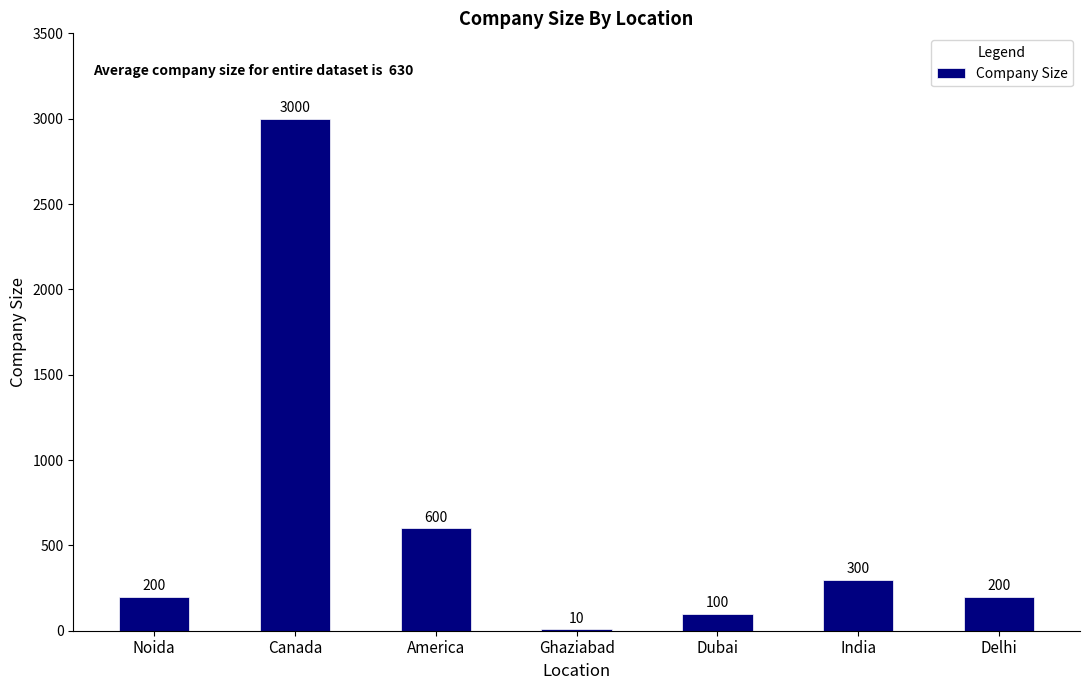

At which label is the value closest to 1505?

America